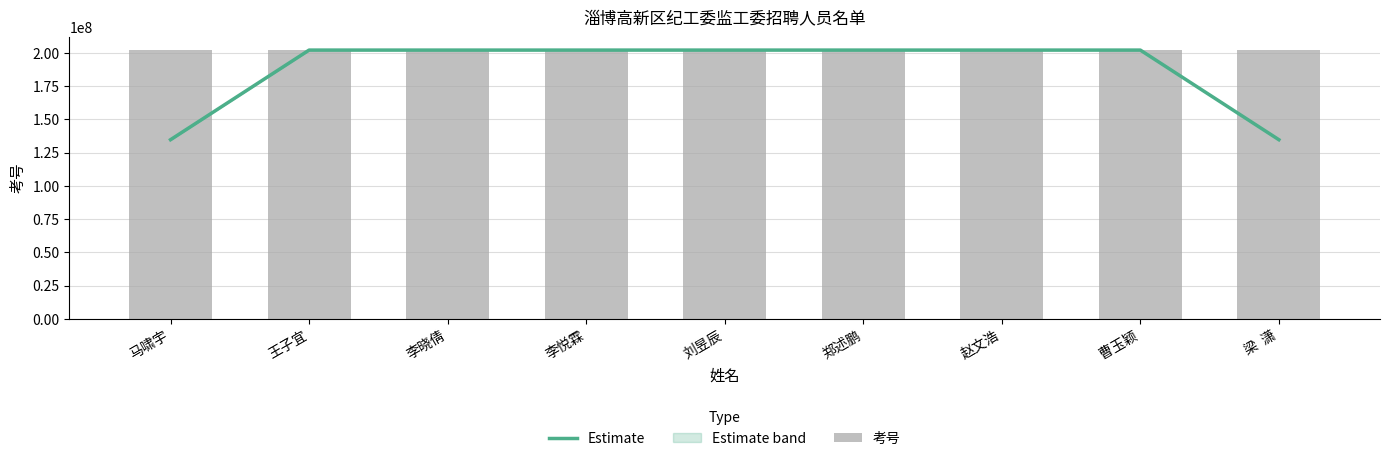

What is the approximate value of 考号 at 梁  潇?

202103143.0